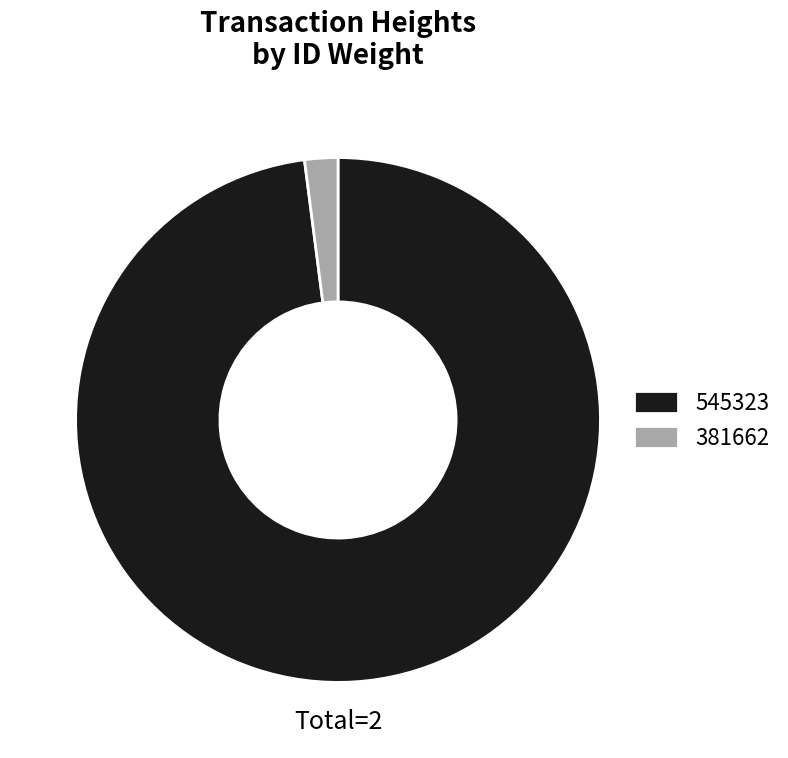

Rank the categories by value from lowest to highest.

381662, 545323